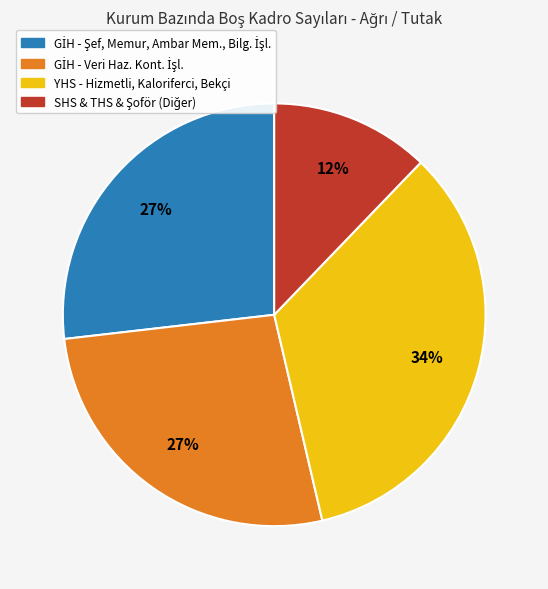

Is there any slice that represents more than half of the pie?

No